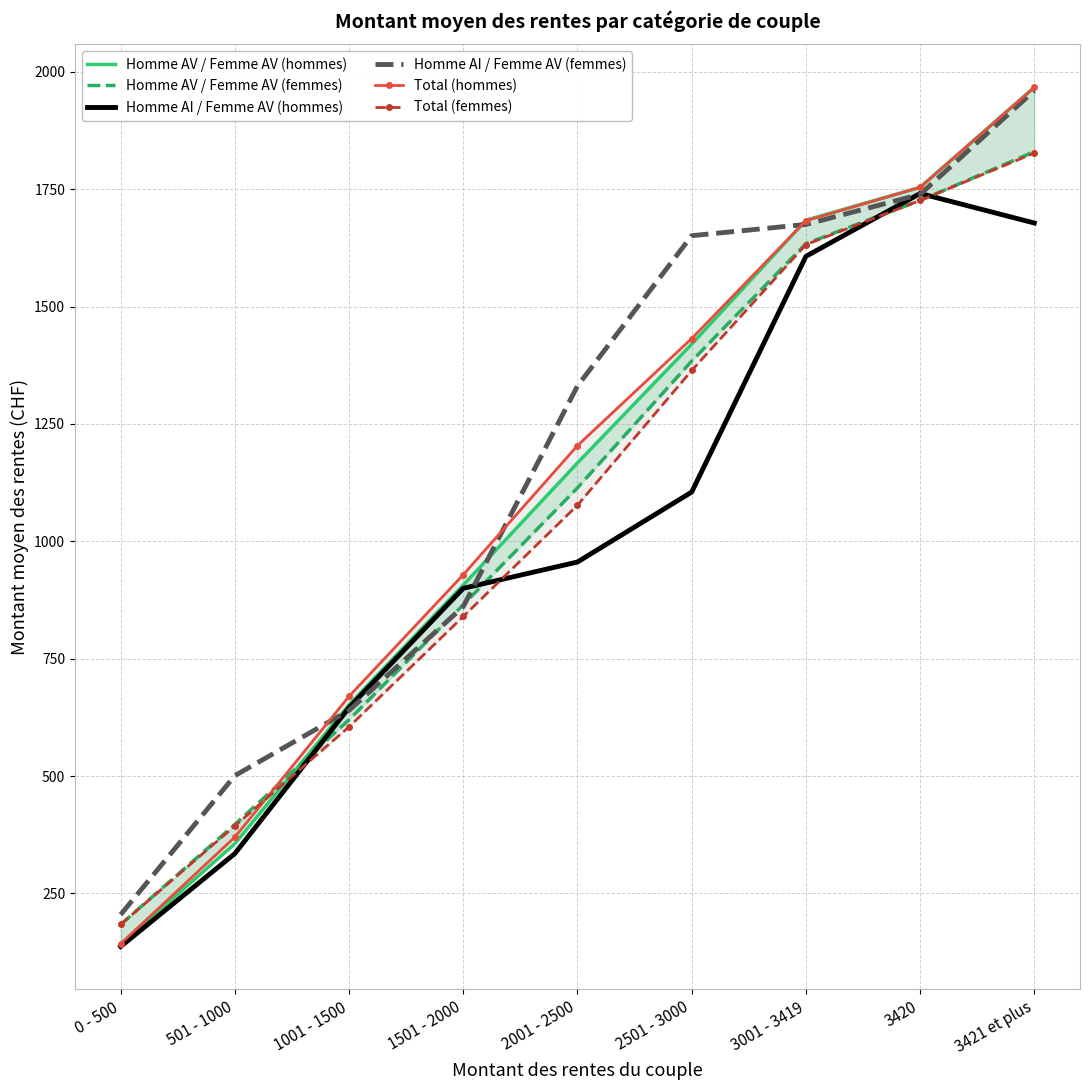

How many intersections are there between Total (hommes) and Total (femmes)?

1